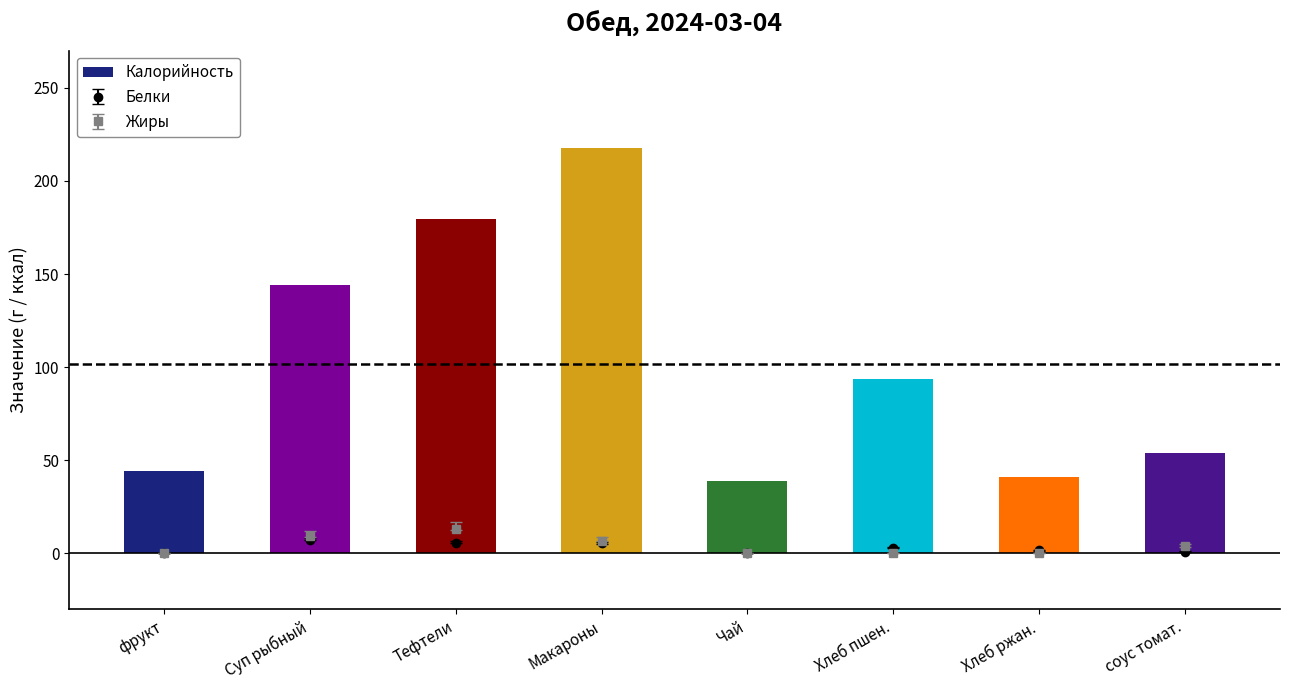

Reading left to right, extract all data points from this chart.

фрукт=44.4	Суп рыбный=144.0	Тефтели=179.4	Макароны=217.5	Чай=38.9	Хлеб пшен.=93.8	Хлеб ржан.=41.2	соус томат.=53.8